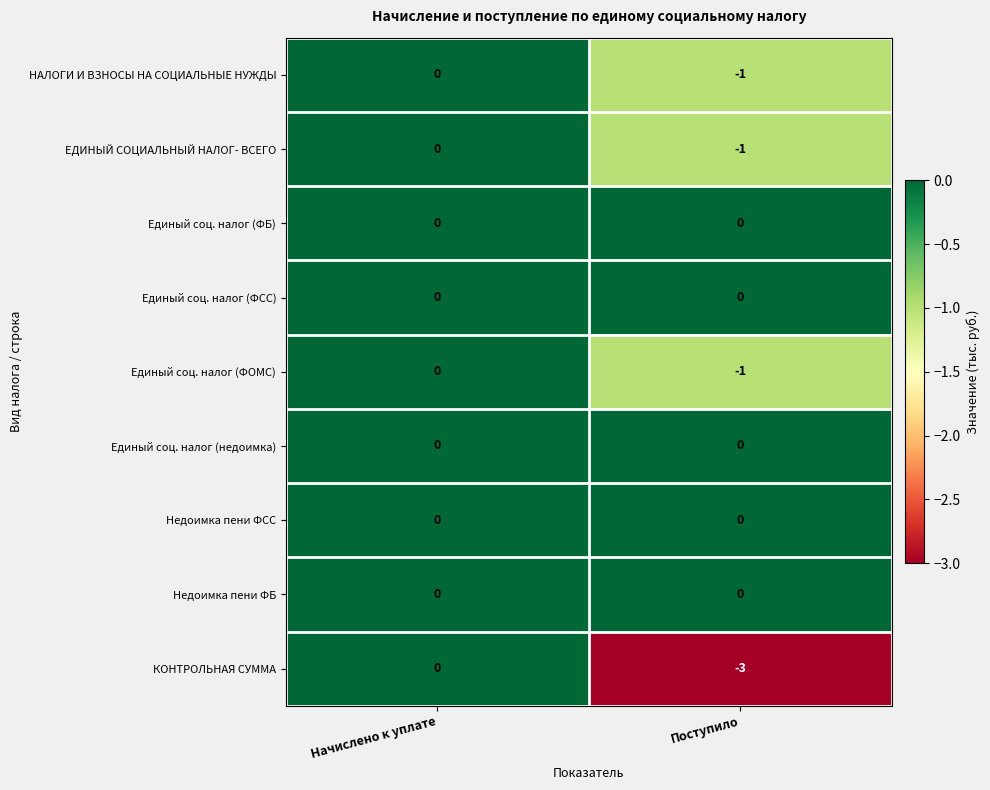

List the labels in order of Единый соц. налог (ФОМС) value, largest first.

Начислено к уплате, Поступило